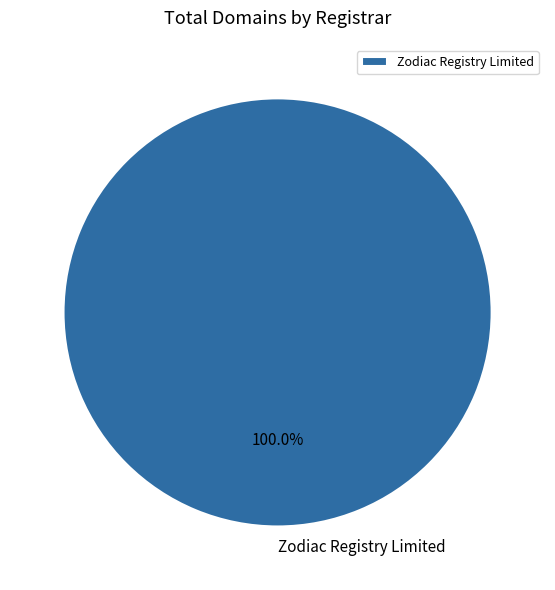

Rank the categories by value from lowest to highest.

Zodiac Registry Limited